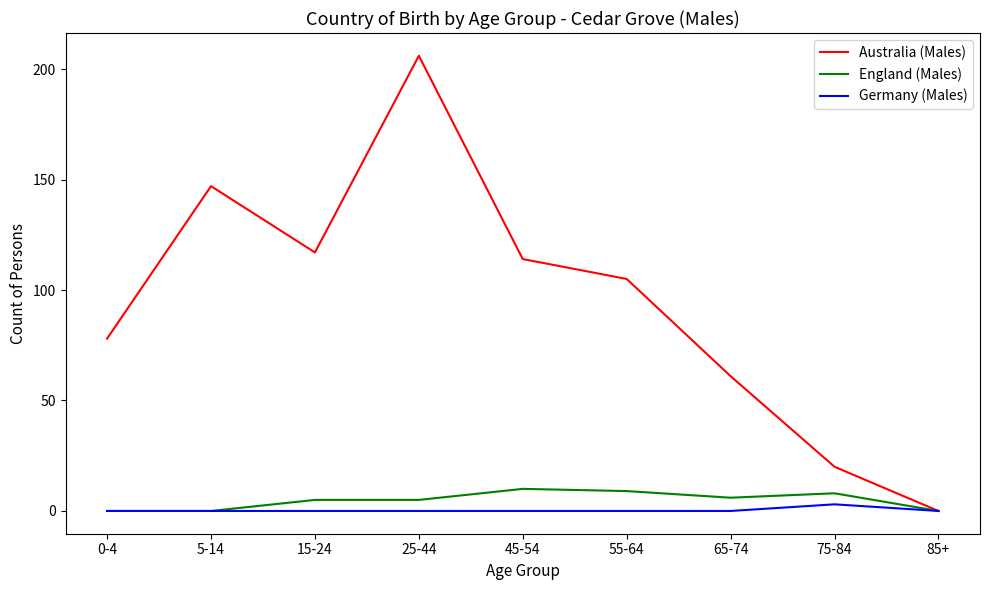

Which series has the widest spread of values?

Australia (Males)